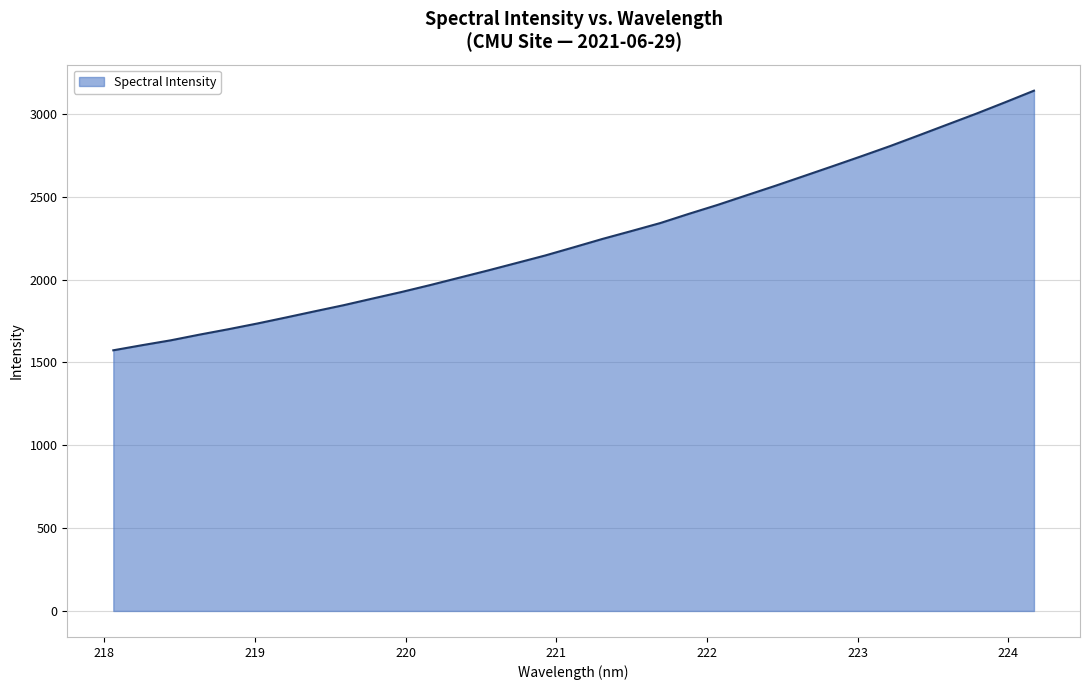

What is the smallest value displayed?

1573.1